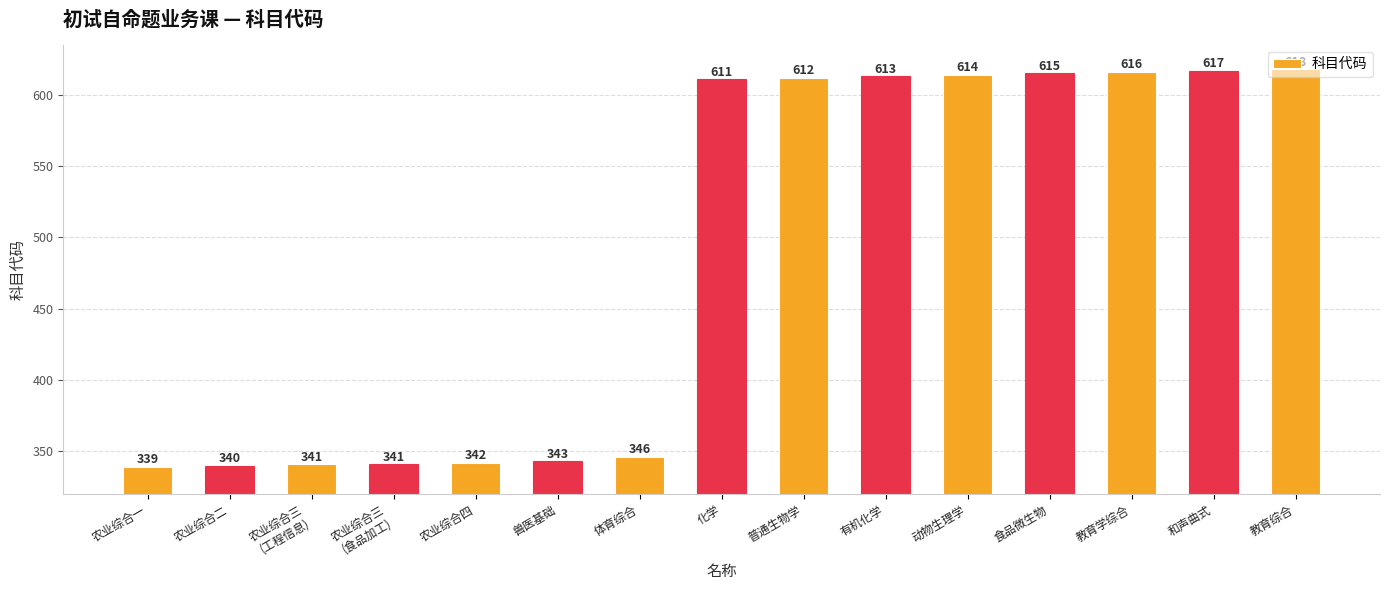

What is the sum of the values at 农业综合四 and 农业综合三
(食品加工)?

683